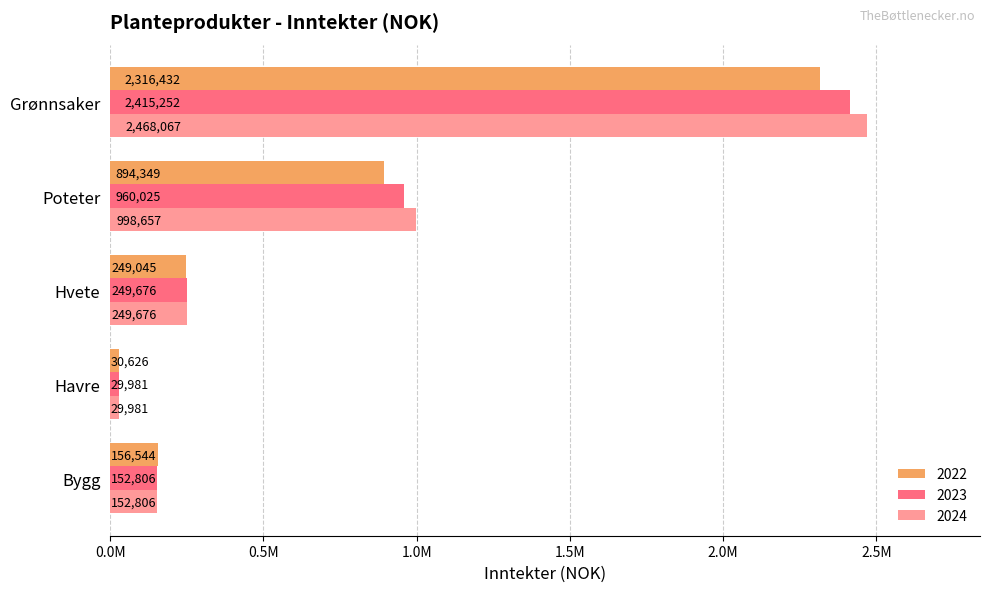

True or false: 2022 has a value of 248716 at Bygg.

False